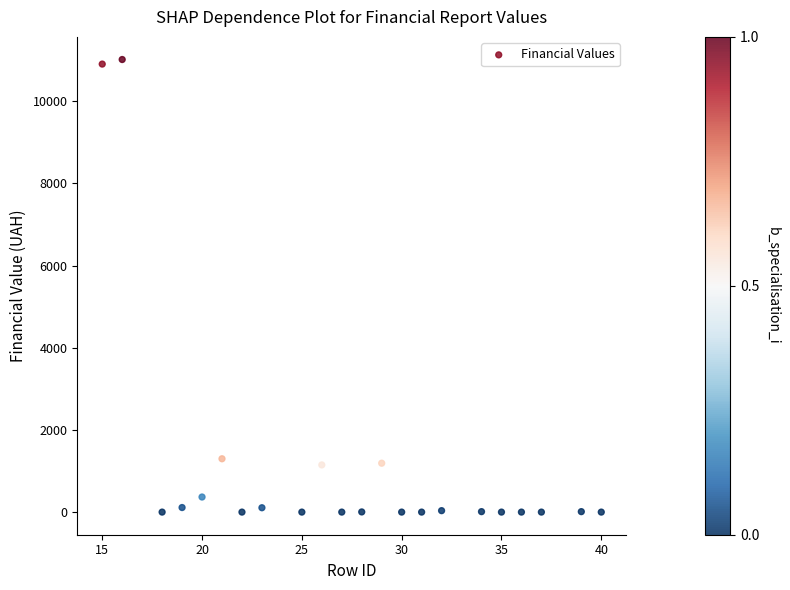

What is the range of Y values (max minus min)?

11015